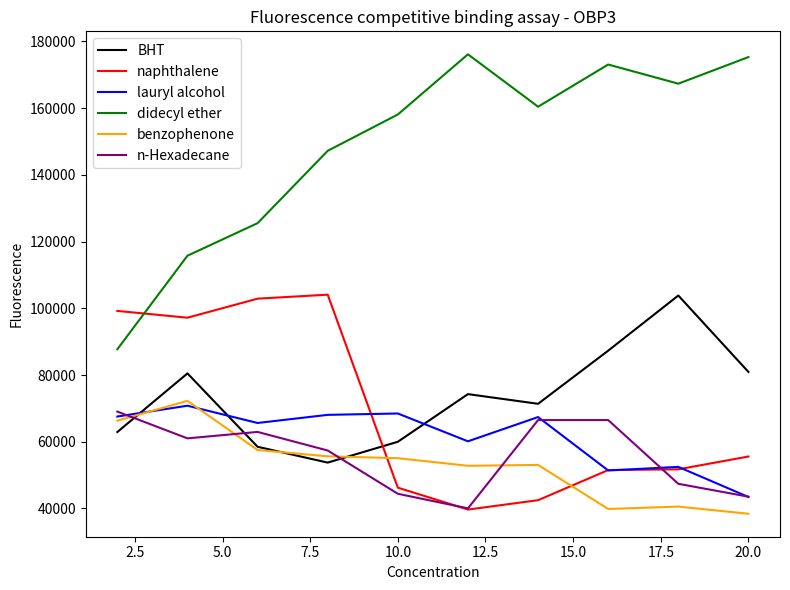

Which series has the largest total across all categories?

didecyl ether